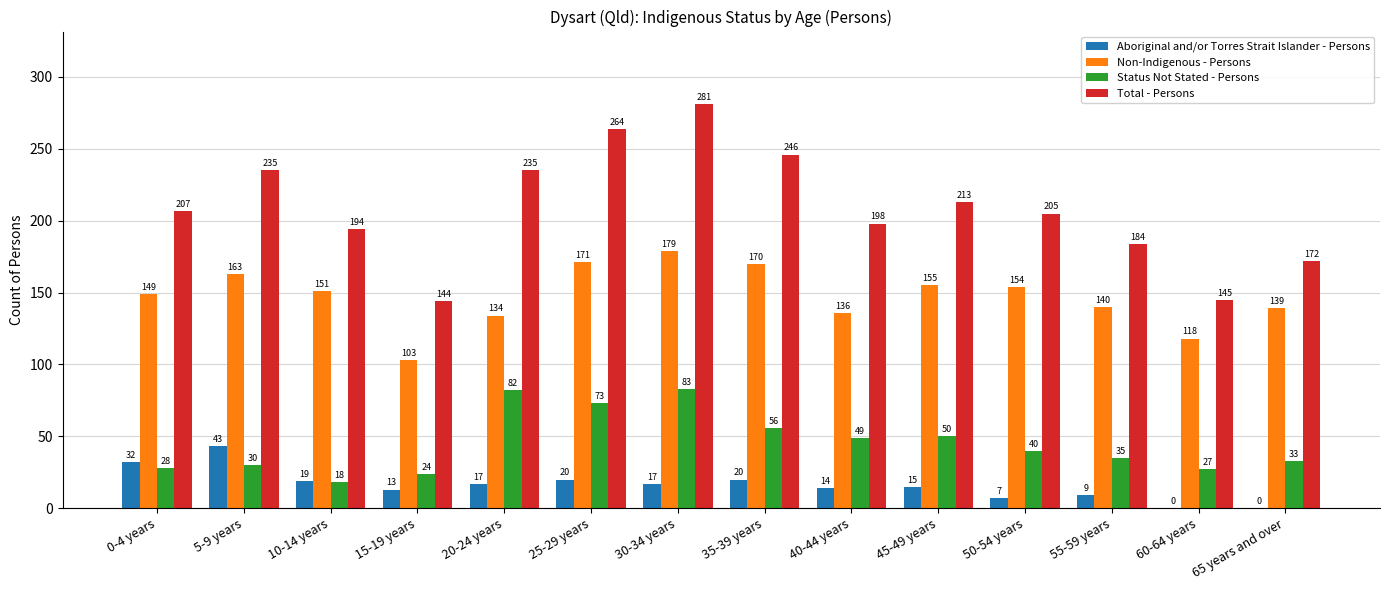

Where is Status Not Stated - Persons nearest to the value 50?

45-49 years